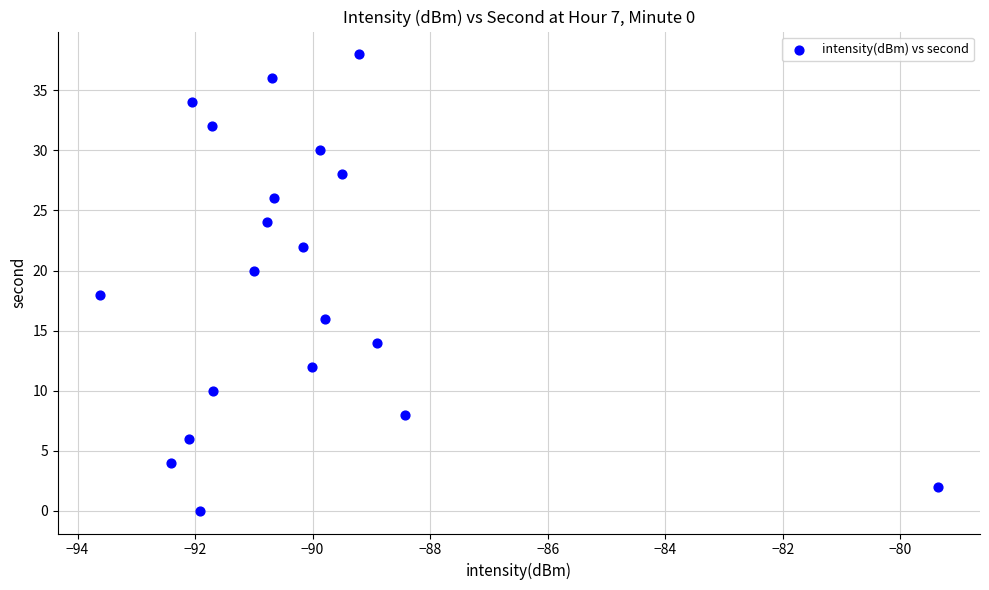

What is the range of Y values (max minus min)?

38